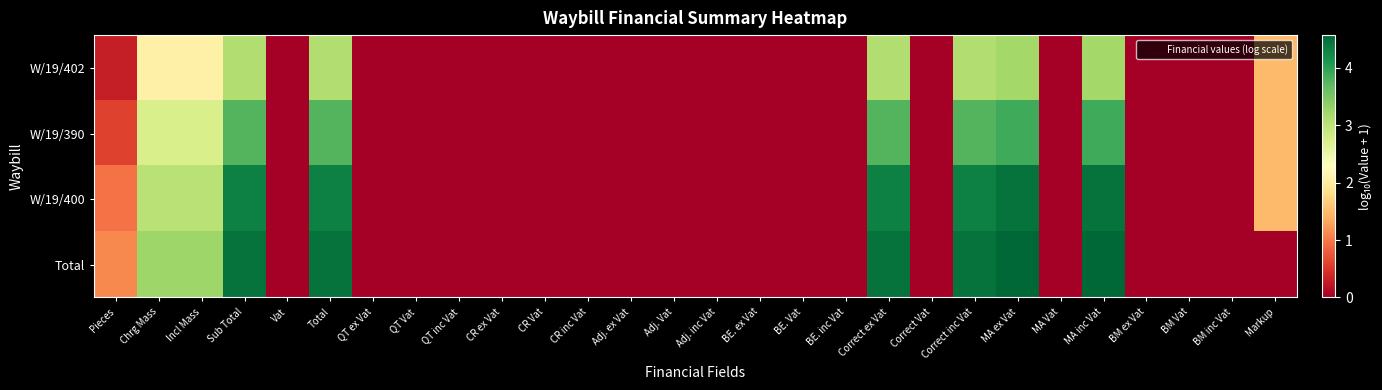

Which series has the widest spread of values?

Total